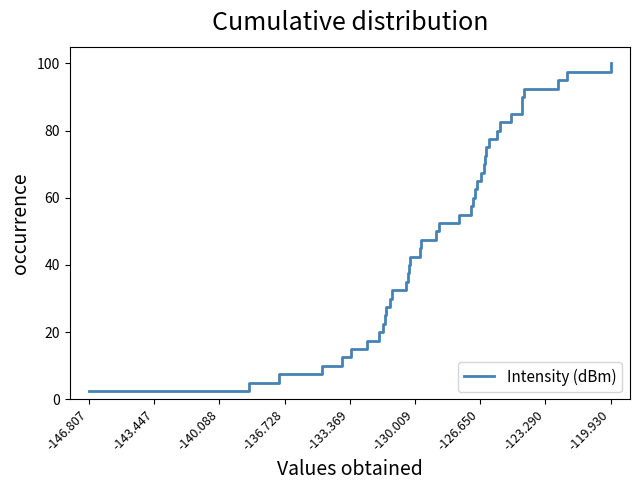

What is the maximum value shown in the chart?

100.0